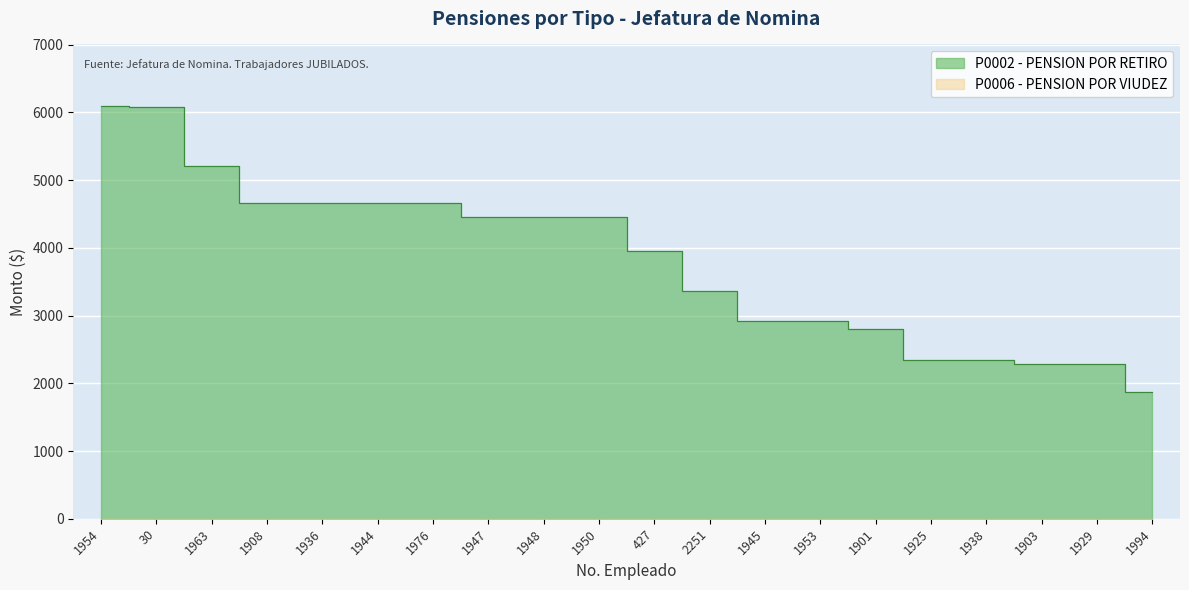

Which label corresponds to the smallest value in the chart?

1994